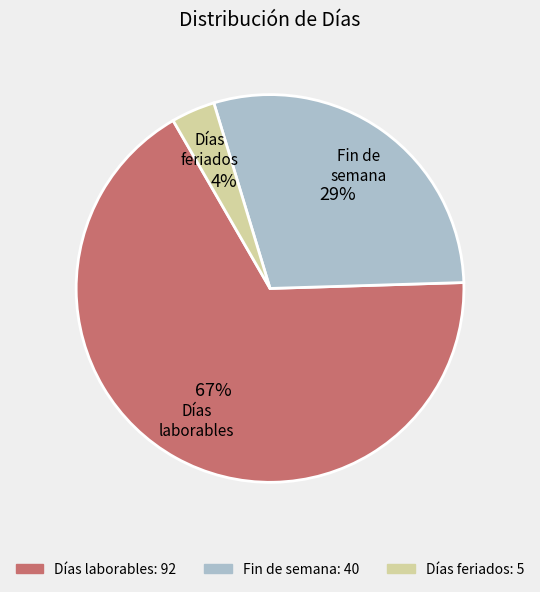

Which category has the biggest portion of the pie?

Días laborables